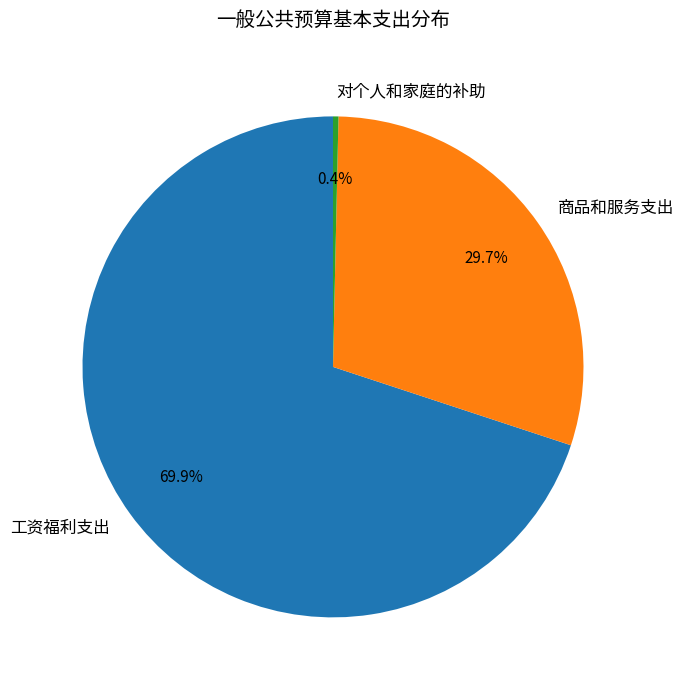

The 工资福利支出 slice represents 70% of the pie. True or false?

True